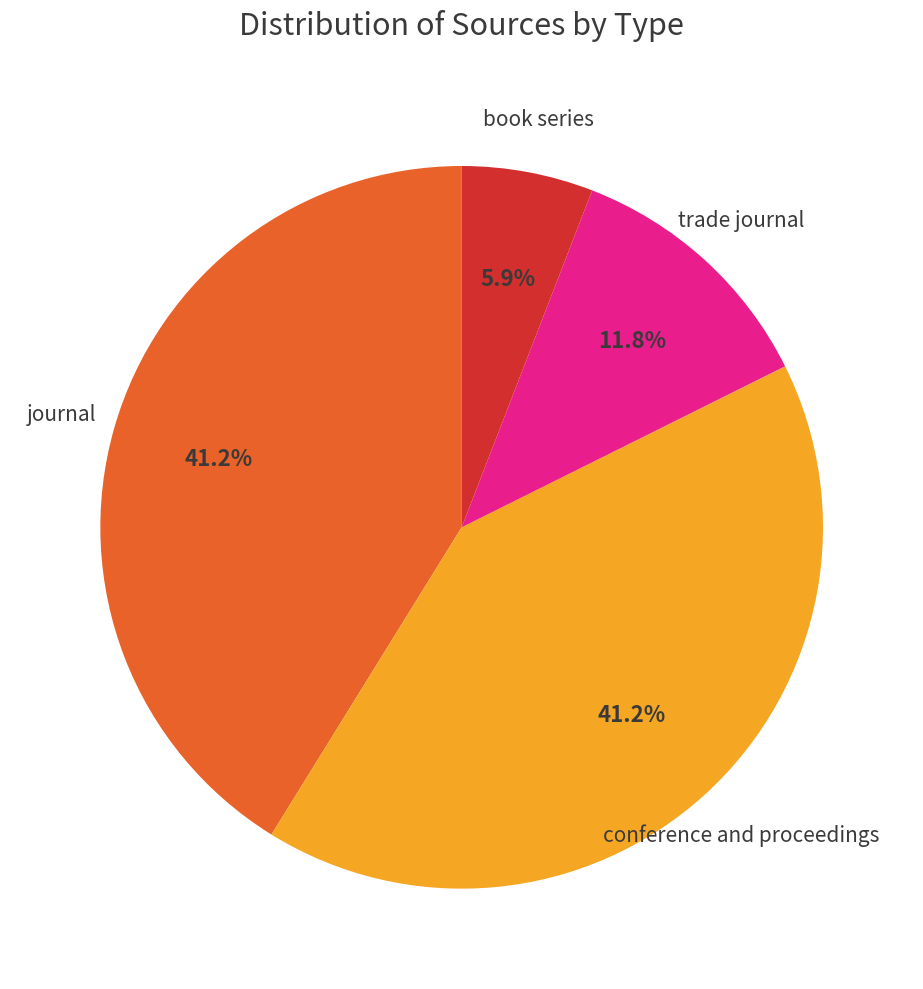

To the nearest percent, what is the difference between the book series and journal slice percentages?

35%